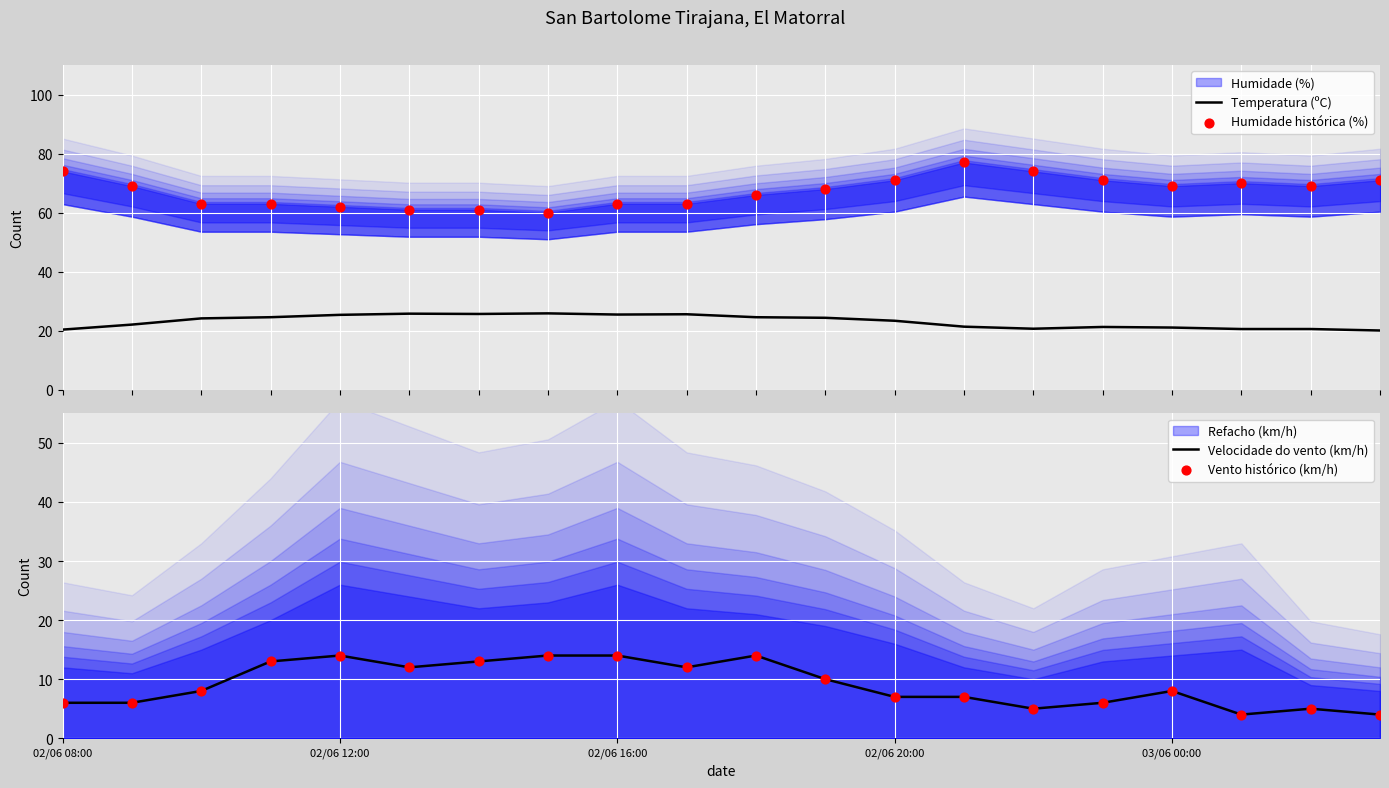

Which series contains the lowest Y value?

Velocidade do vento (km/h)